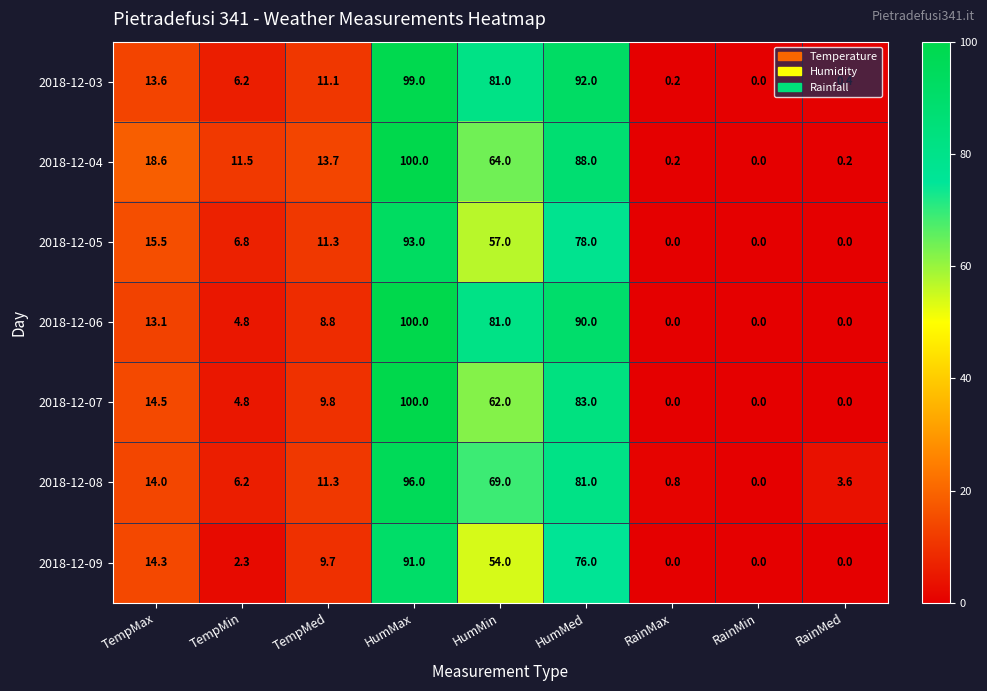

At which label does 2018-12-09 reach its peak?

HumMax